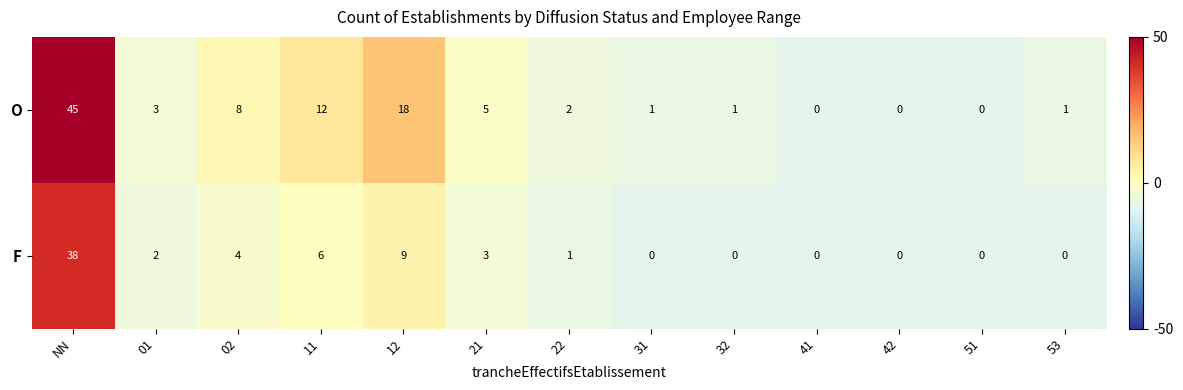

How many distinct data groups are displayed?

2